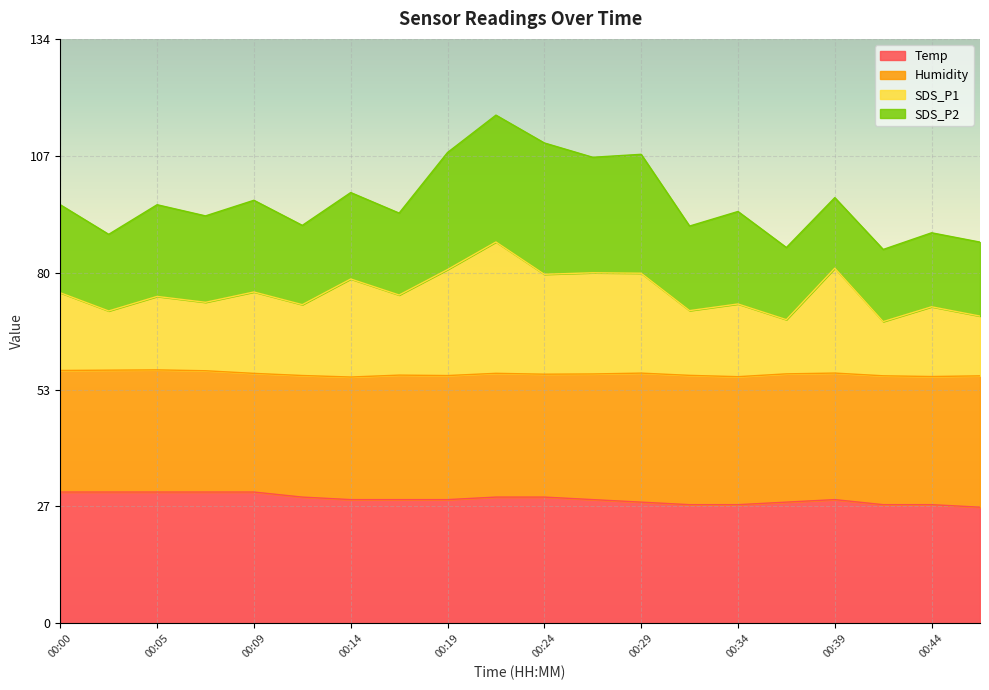

How many categories are shown in the chart?

20